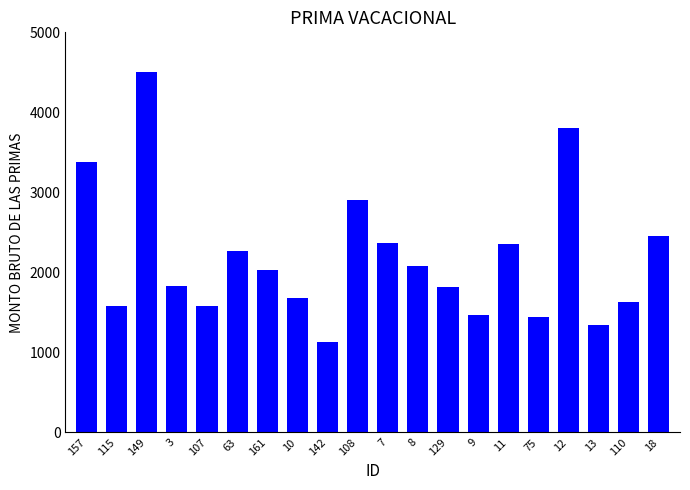

The chart shows a value of 4503.1 at 149. True or false?

True